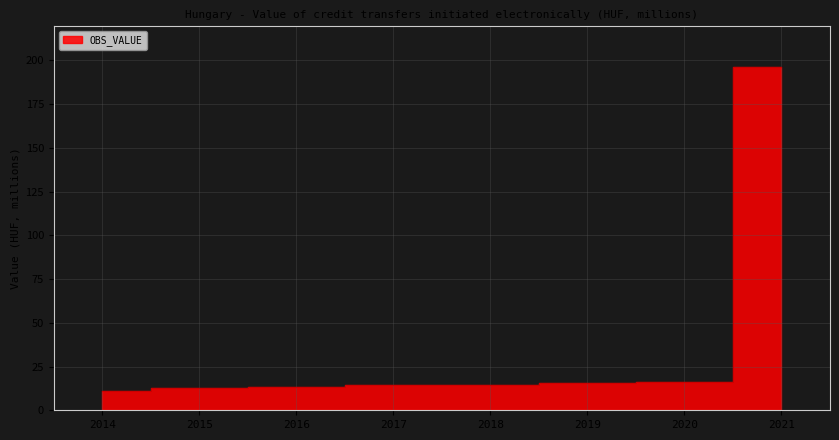

What is the average value?

36.7